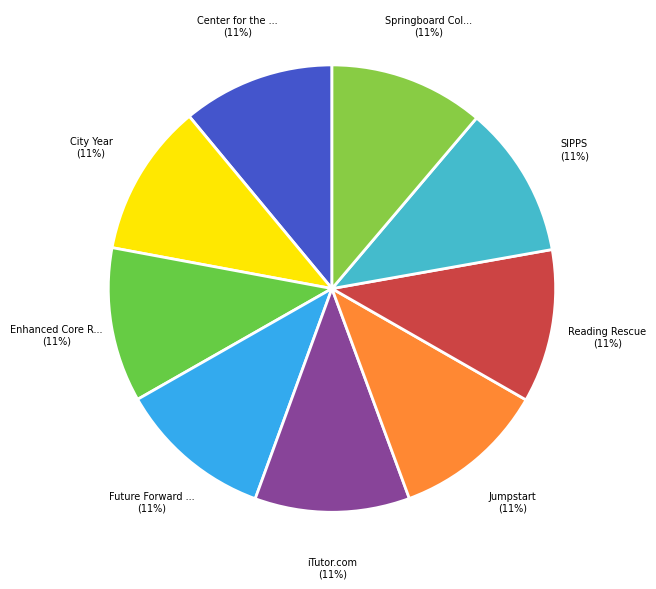

Does any single category account for the majority?

No